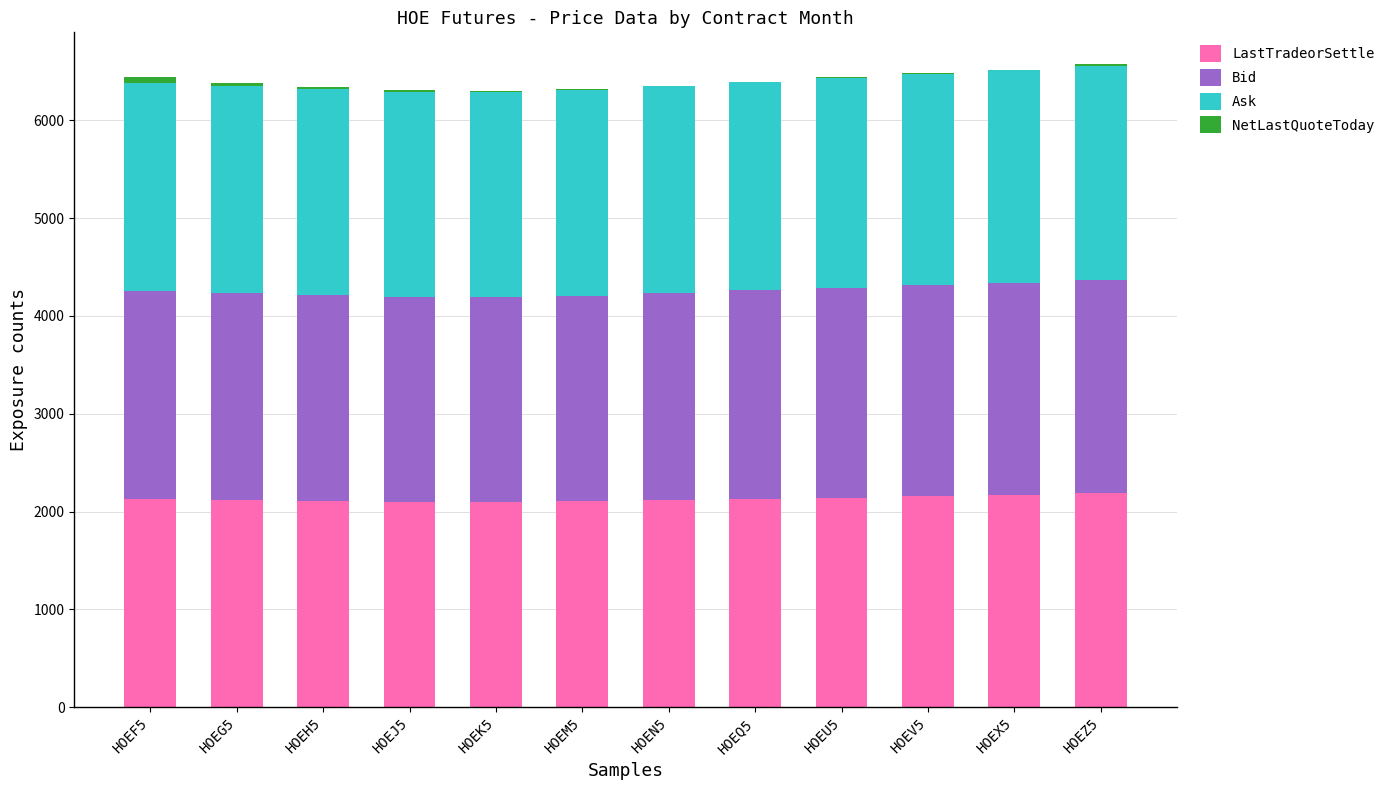

Does the chart contain stacked bars?

Yes